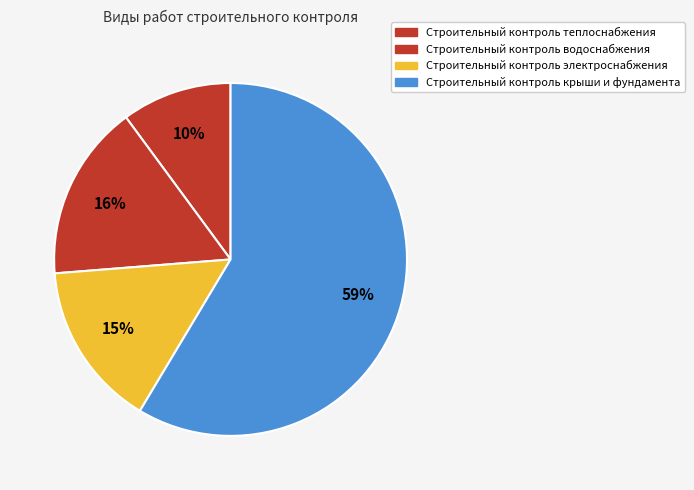

To the nearest percent, what is the average slice percentage?

25%